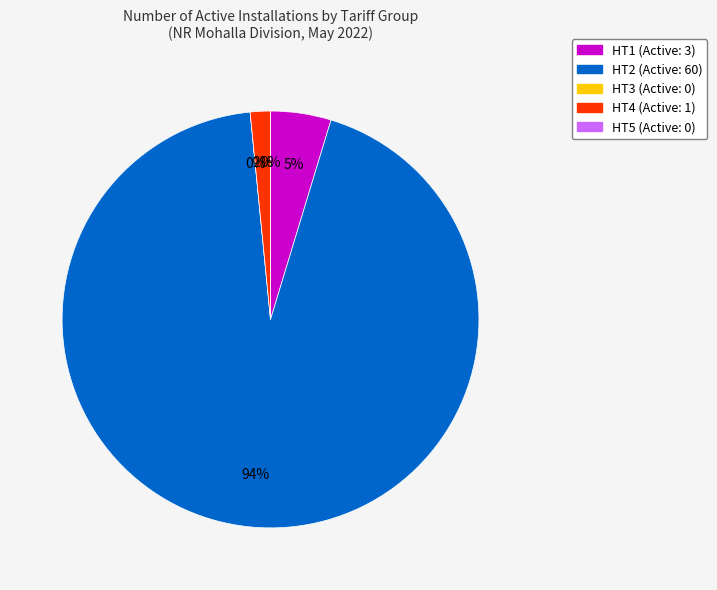

Is the sum of HT2 and HT1 greater than half?

Yes